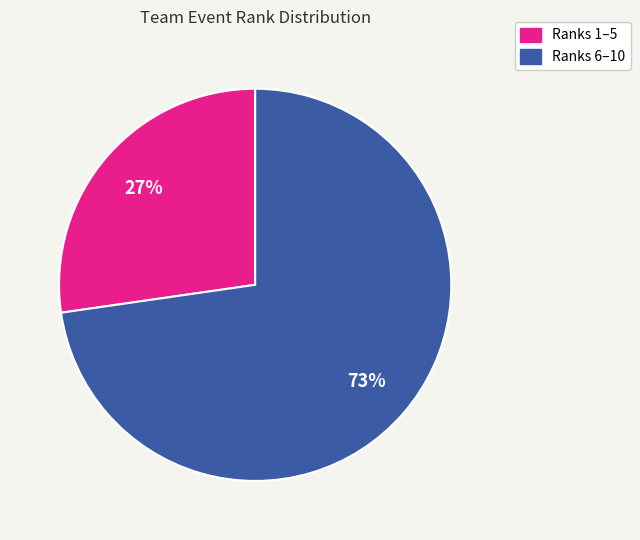

Is there a majority slice in this chart?

Yes